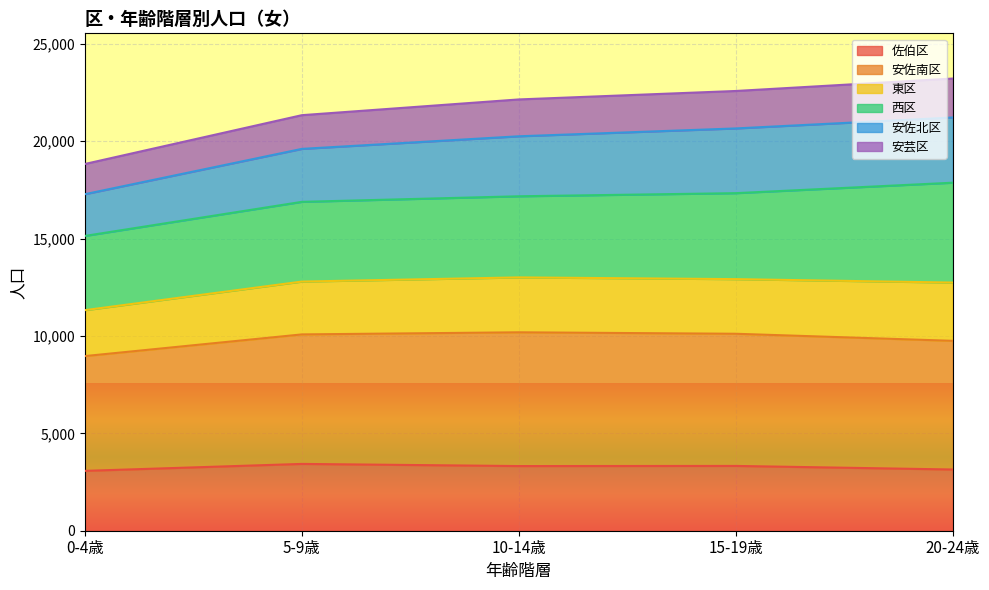

Rank the categories by 安佐南区 value from highest to lowest.

10-14歳, 15-19歳, 5-9歳, 20-24歳, 0-4歳